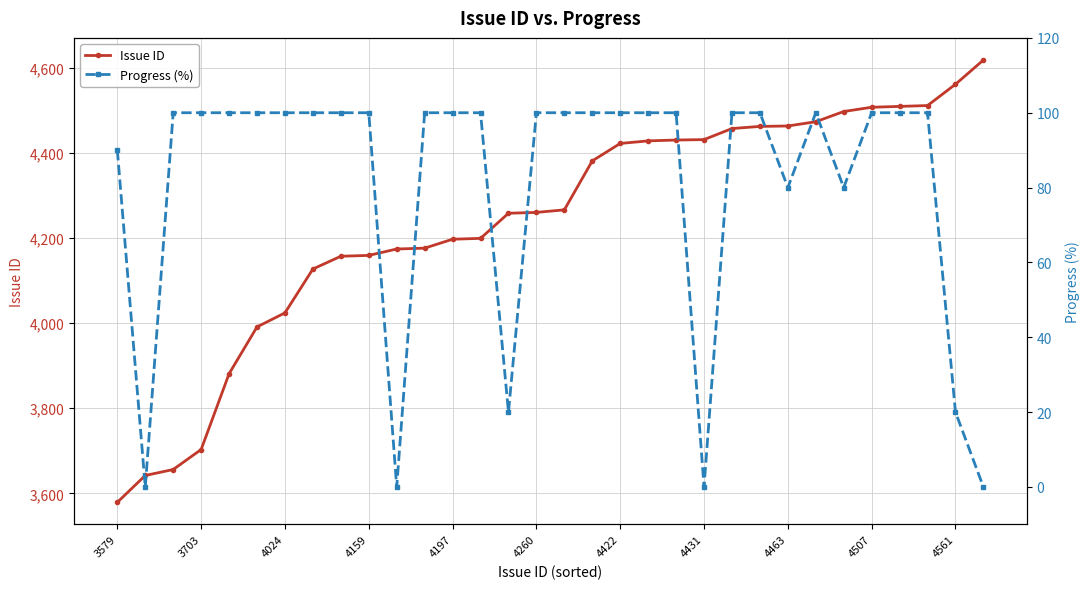

What is the highest value of the Issue ID series?

4618